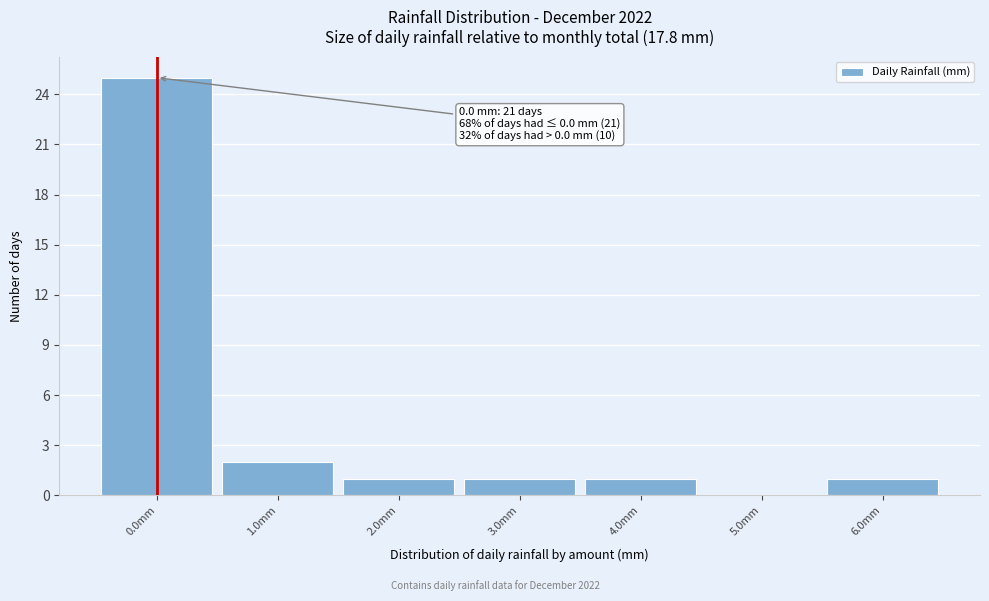

Which range on the x-axis has the tallest bar?

-0.5 to 0.5